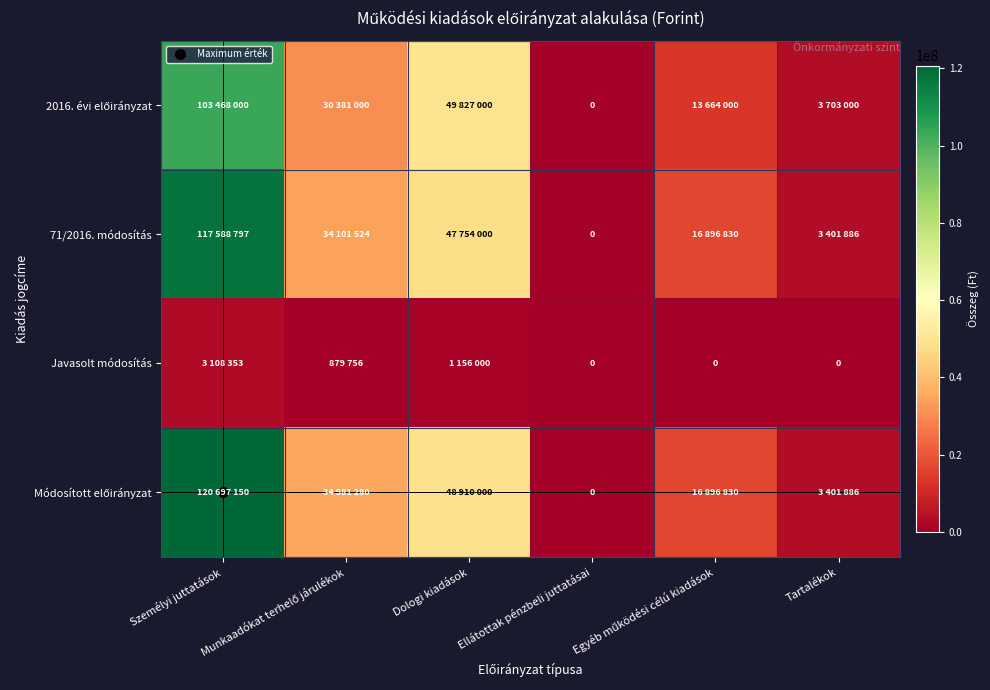

Is it true that Javasolt módosítás equals 1810287 at Ellátottak pénzbeli juttatásai?

False